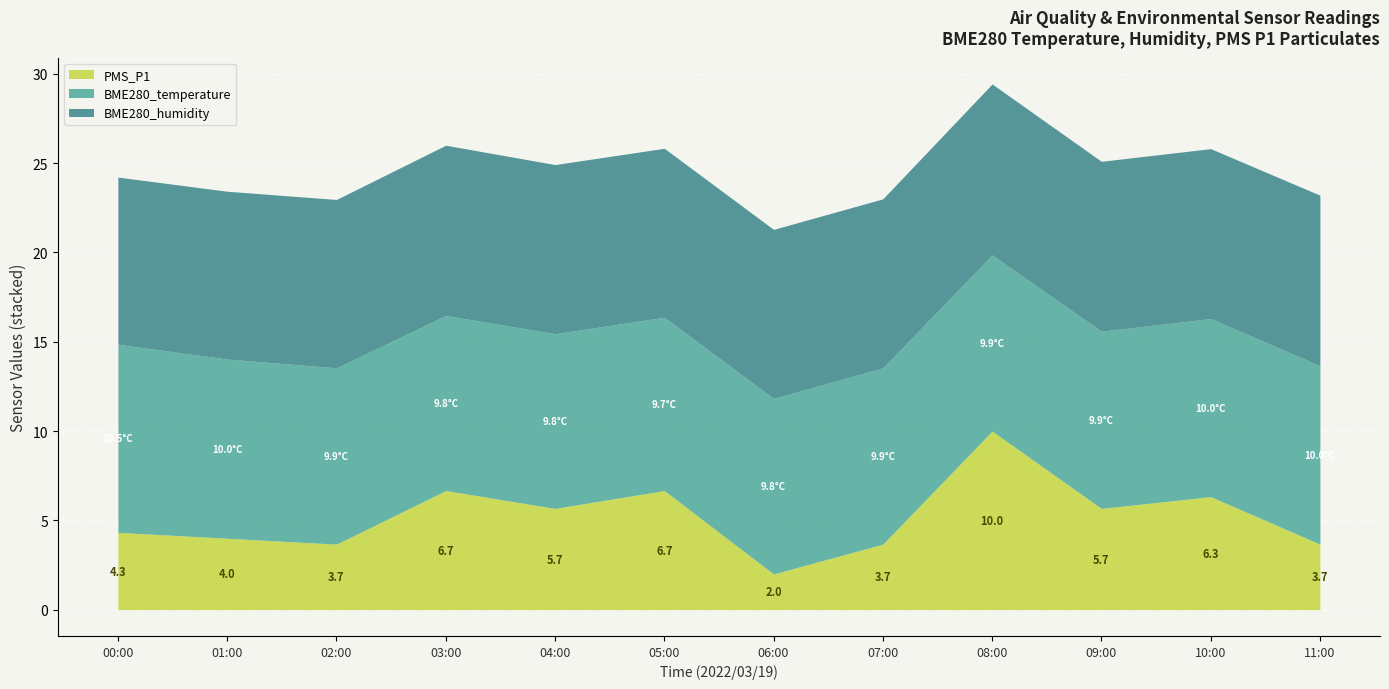

What is the label of the 8th point from the left?

2022/03/19 07:00